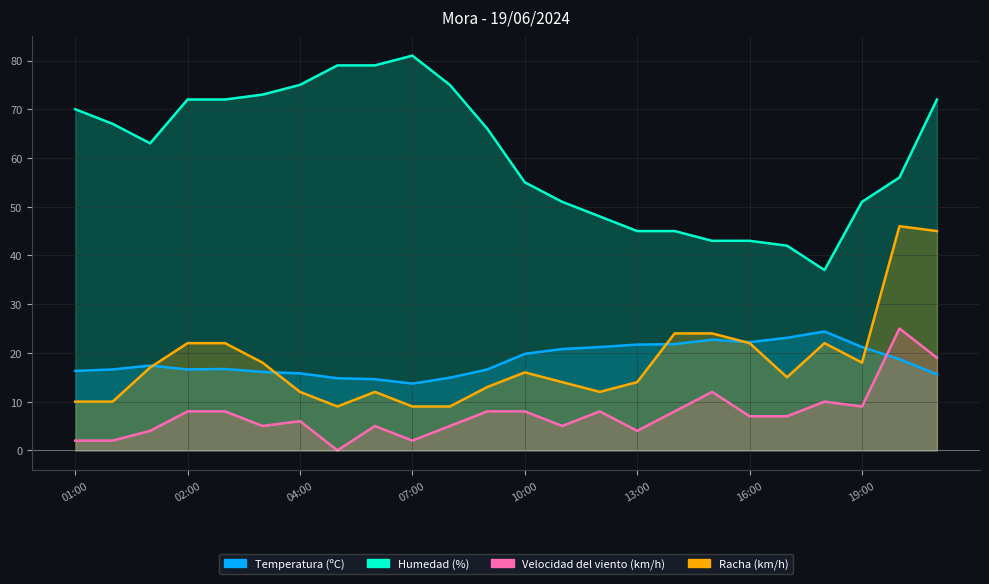

The Humedad (%) series shows 11.6 at 12:00. True or false?

False